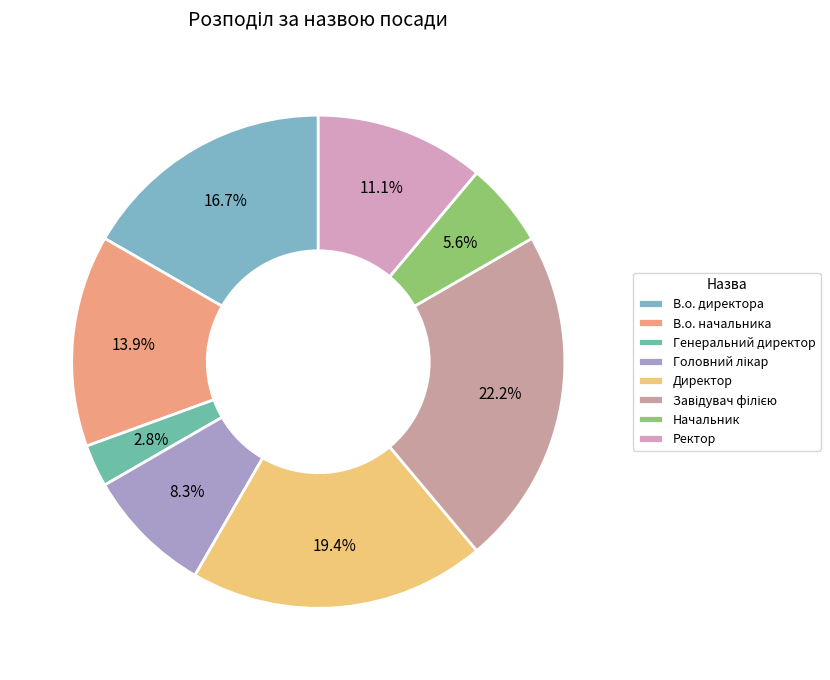

Which slice is the smallest?

Генеральний директор